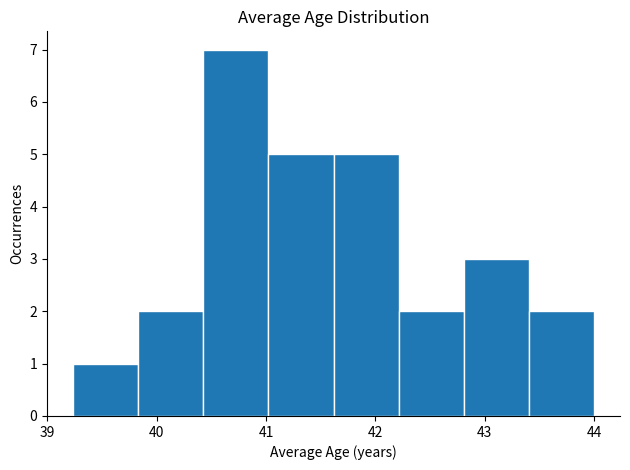

Over which range of the x-axis is the bar tallest?

40.4 to 41.0